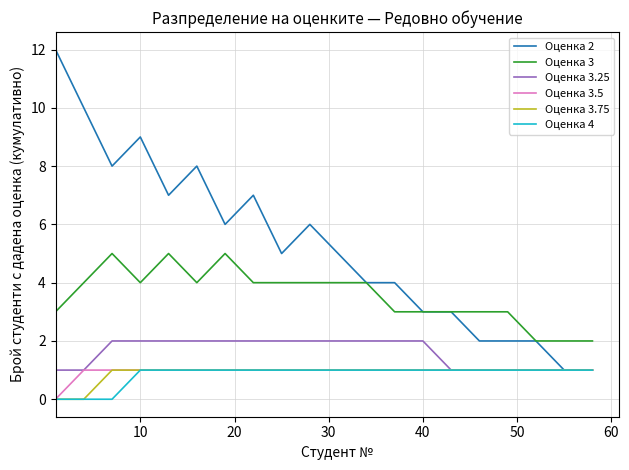

Which series has the largest range (max minus min)?

Оценка 2